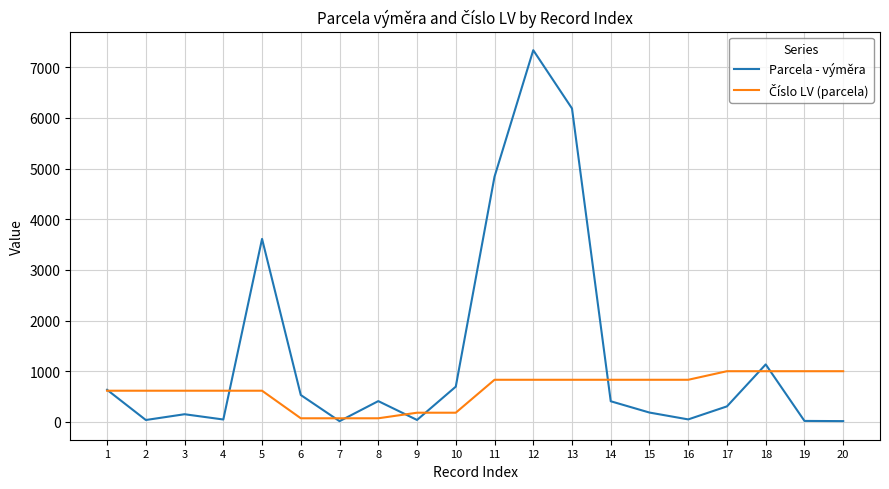

How many lines are shown in the chart?

2